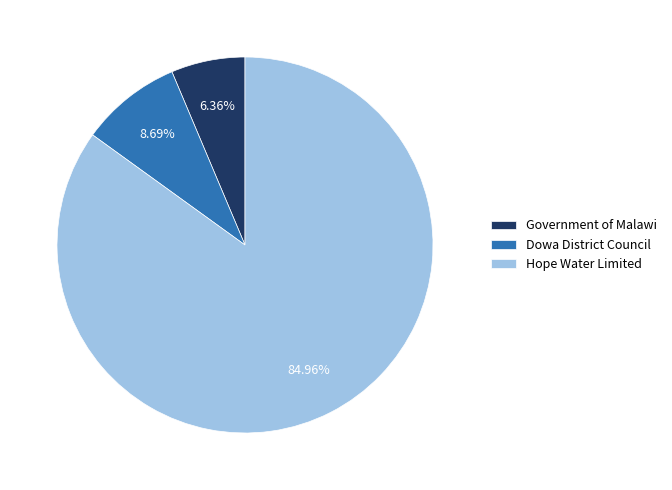

What is the majority slice?

Hope Water Limited